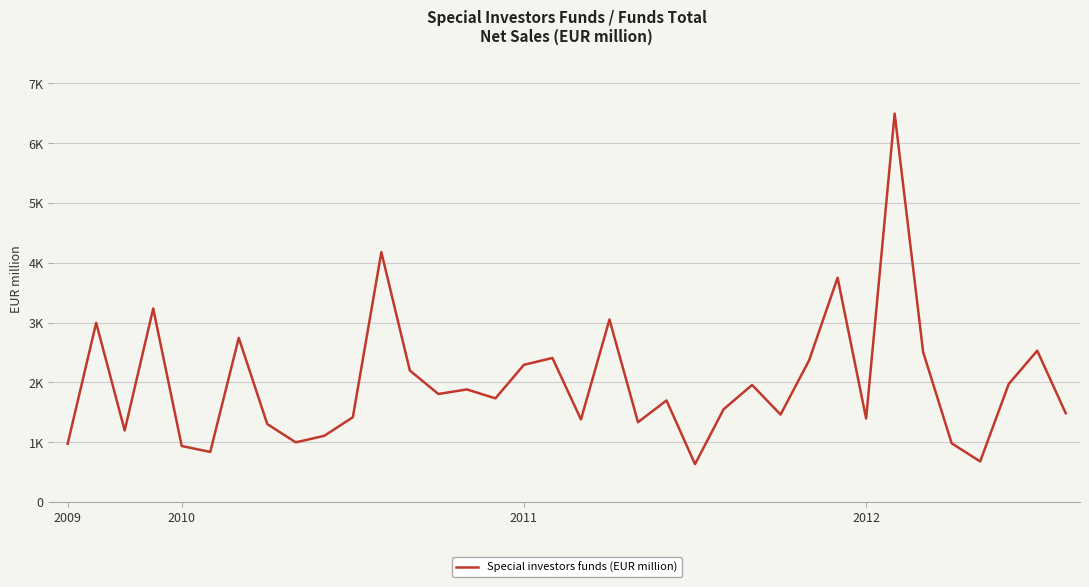

Reading left to right, what are all the values shown in this chart?

975	2997	1198	3237	938	839	2746	1305	999	1109	1419	4179	2200	1808	1884	1735	2296	2410	1382	3053	1336	1700	635	1551	1959	1464	2370	3751	1397	6496	2508	983	680	1974	2532	1486